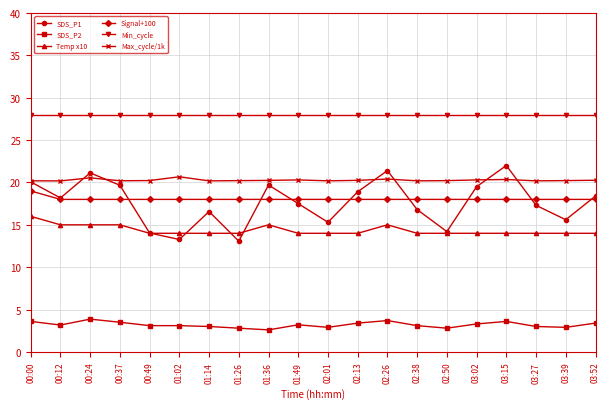

True or false: Min_cycle and SDS_P2 cross at least once.

False